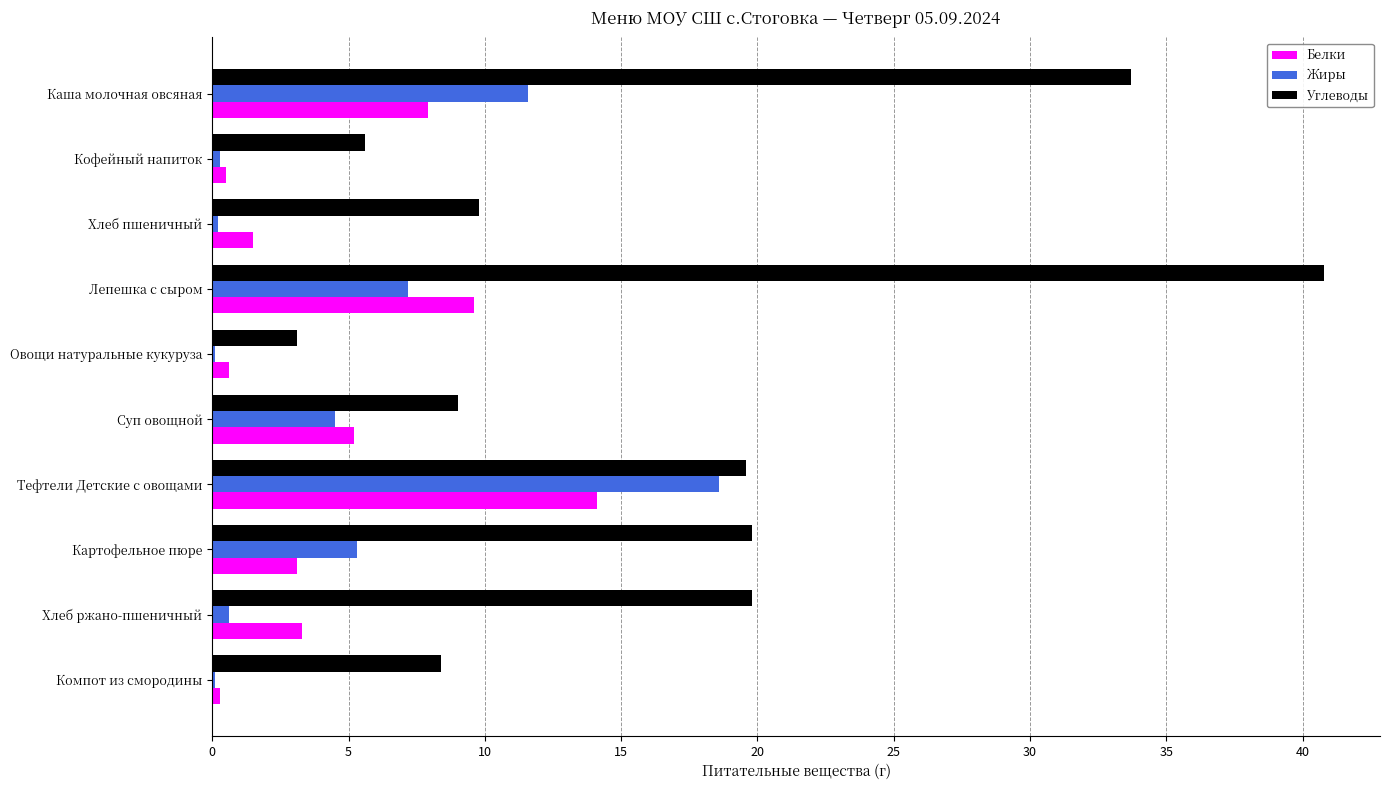

The Белки series shows 1.5 at Хлеб пшеничный. True or false?

True